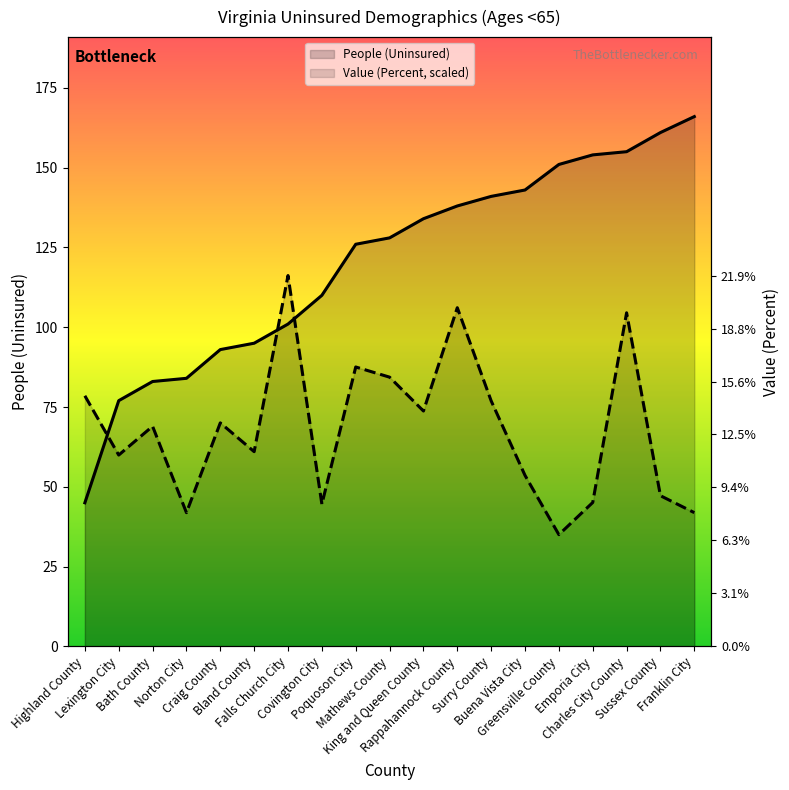

Rank the series by their average value, from highest to lowest.

People (Uninsured), Value (Percent, scaled)